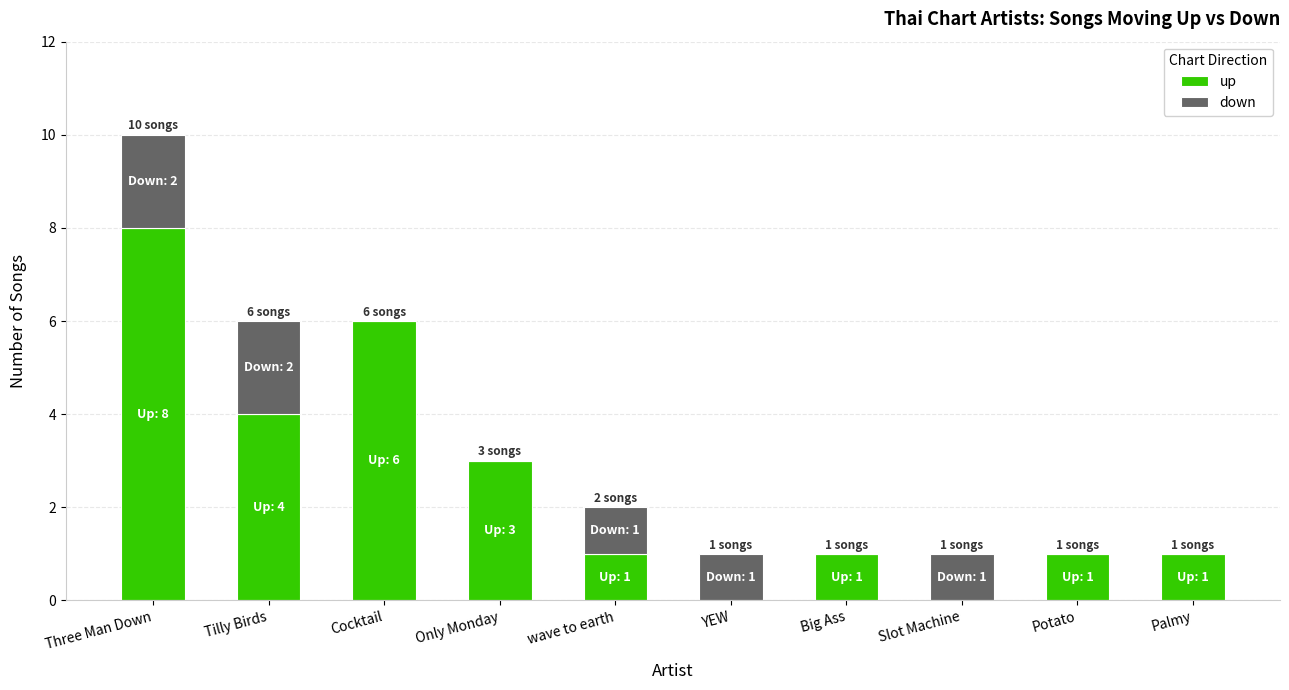

True or false: up has a value of 1 at wave to earth.

True